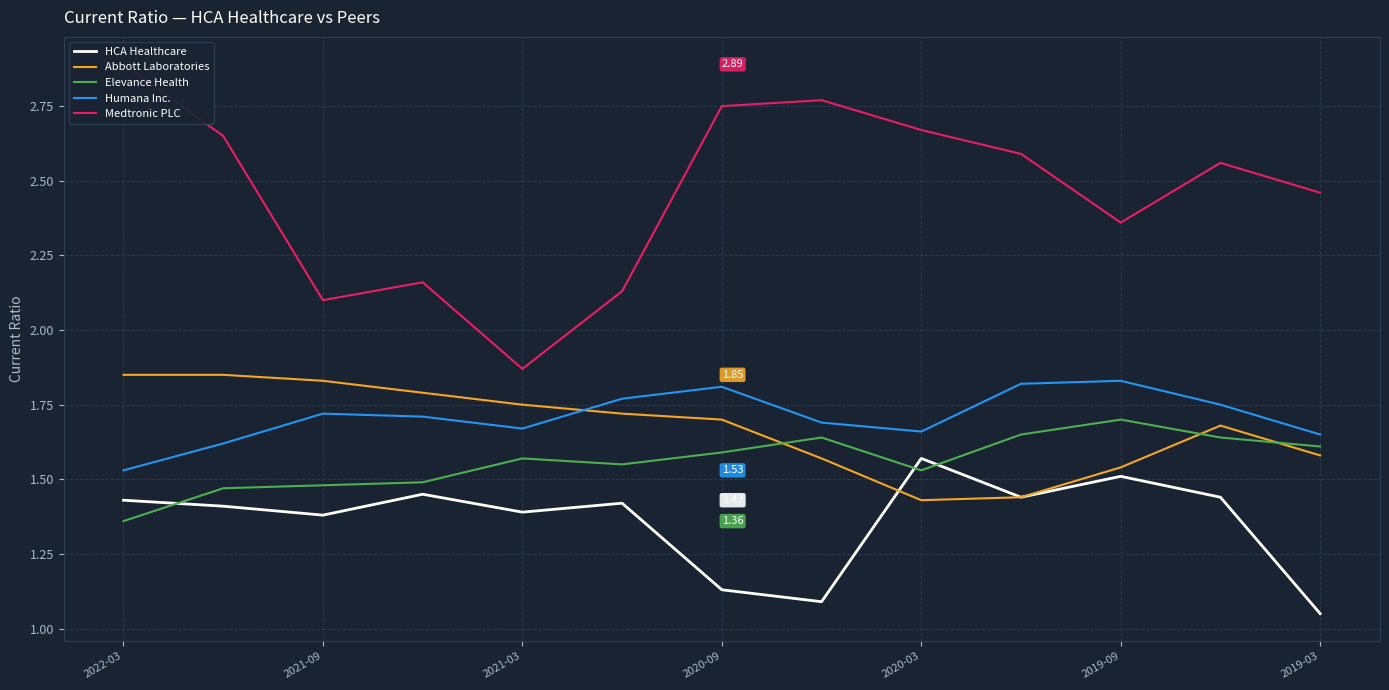

True or false: HCA Healthcare has a value of 1.1 at 7.

True